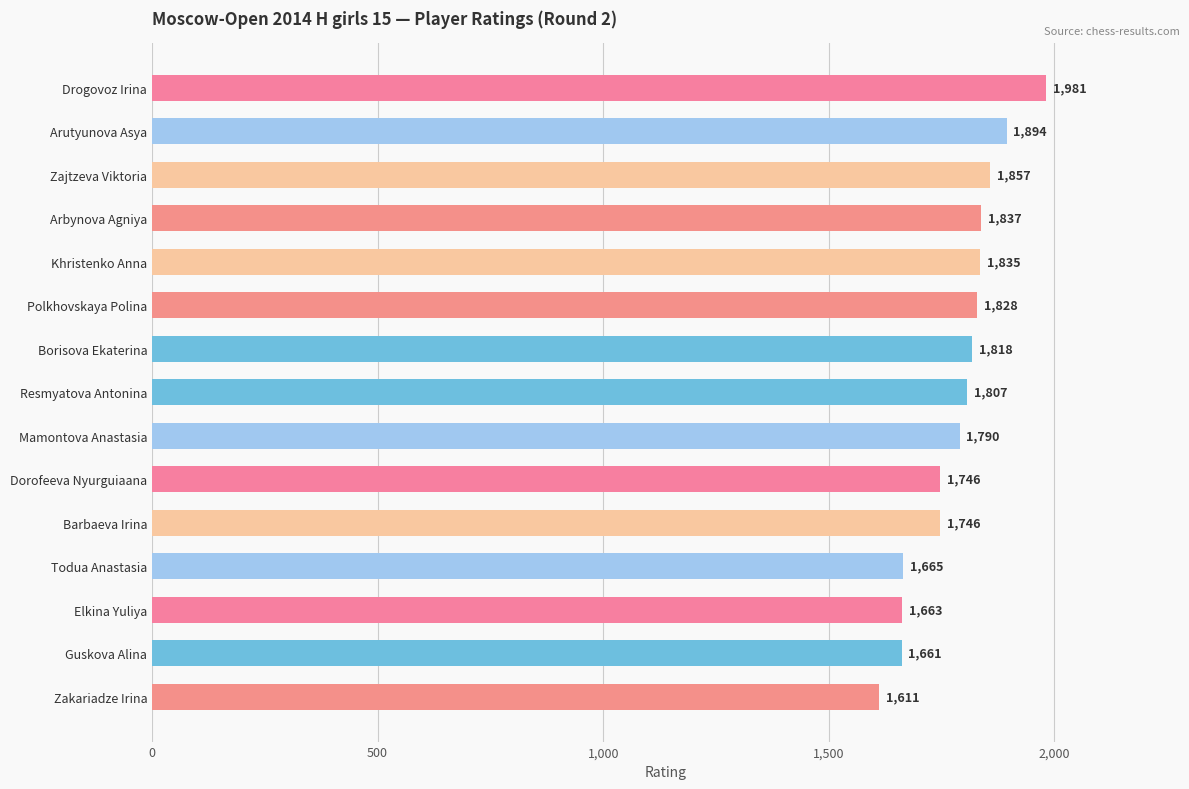

True or false: the data shows 1837 at Arbynova Agniya.

True